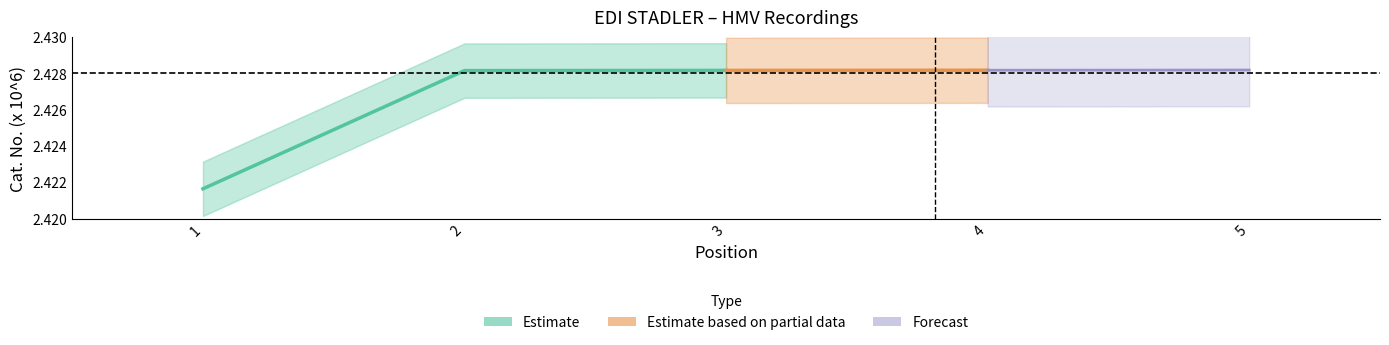

True or false: position has more than 1 interior local peaks.

False